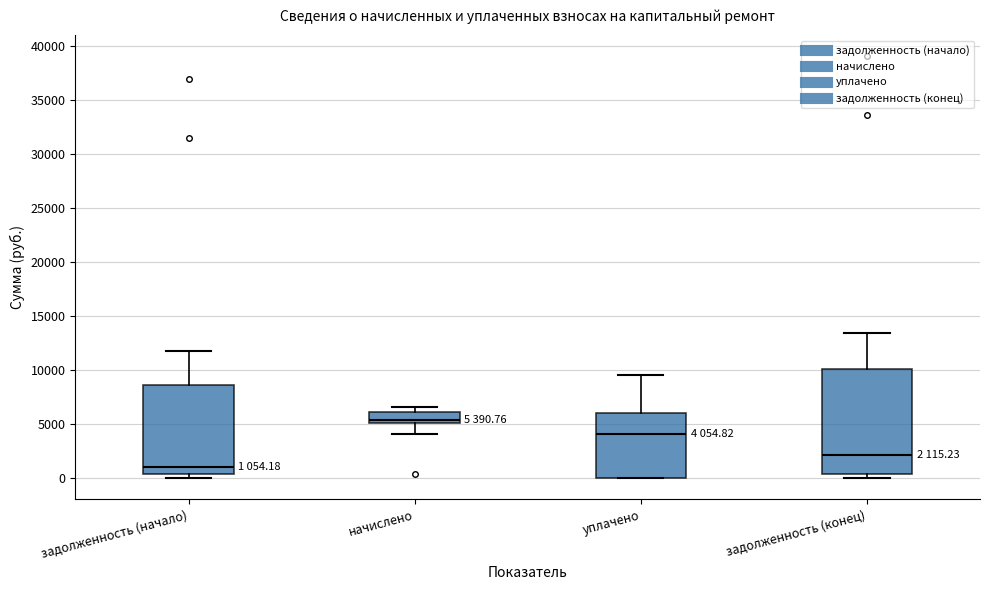

Which box has the highest median line?

начислено